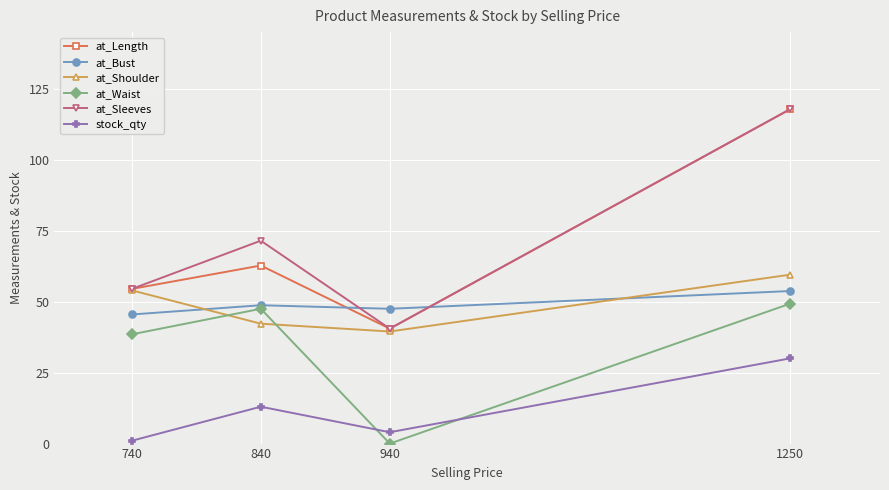

Does the chart have visible grid lines?

Yes